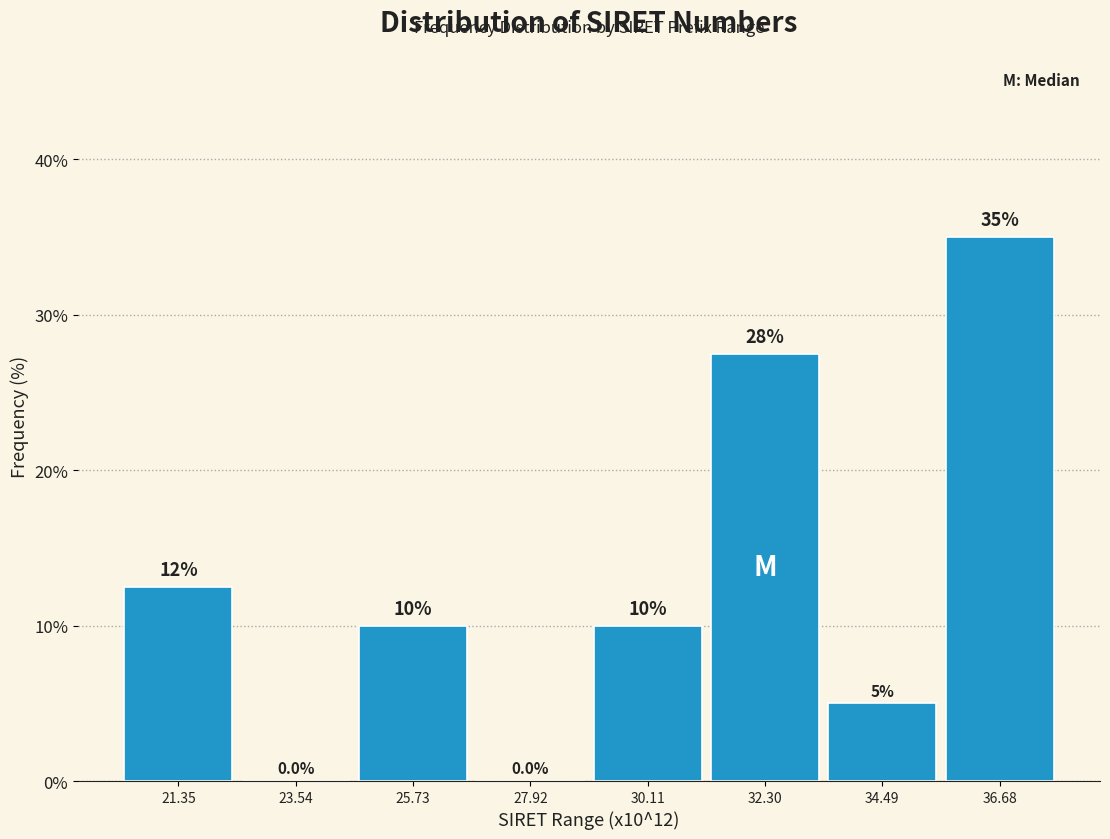

Reading left to right, transcribe all the data shown in this chart.

21.35=12.5	23.54=0.0	25.73=10.0	27.92=0.0	30.11=10.0	32.30=27.5	34.49=5.0	36.68=35.0